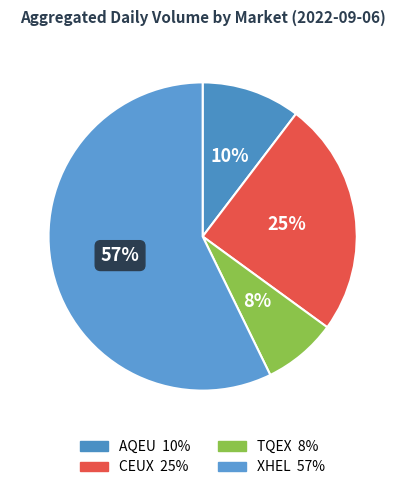

To the nearest percent, what is the combined percentage of AQEU and TQEX?

18%